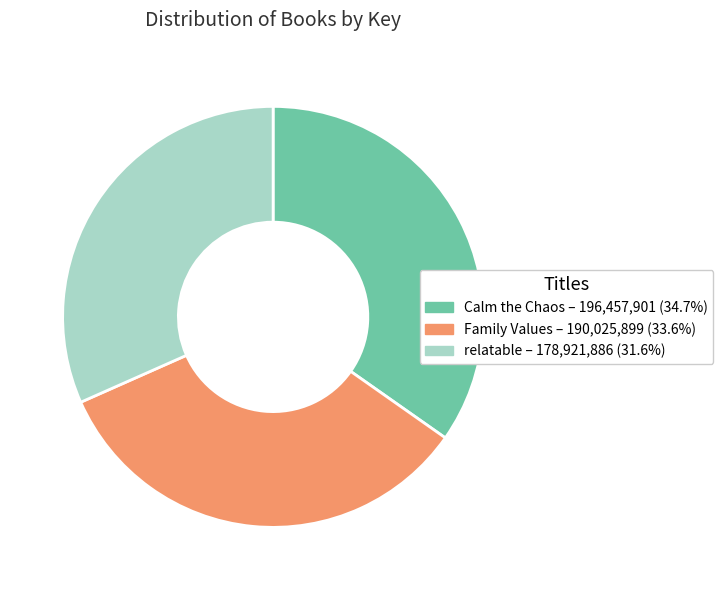

Is there a majority slice in this chart?

No